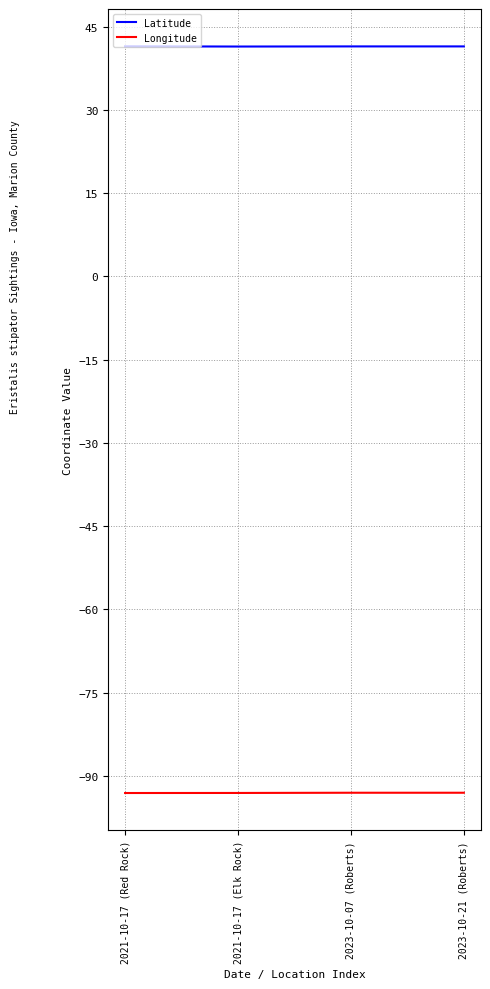

The value of Latitude at 2023-10-21 (Roberts) is 15.6. True or false?

False